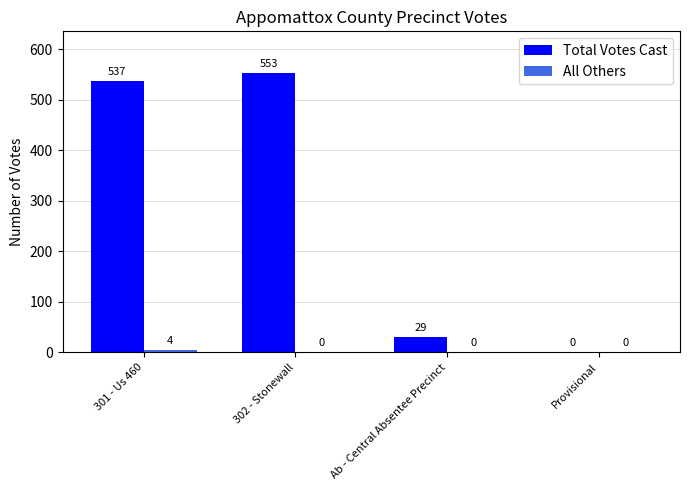

Count the number of categories in the chart.

4